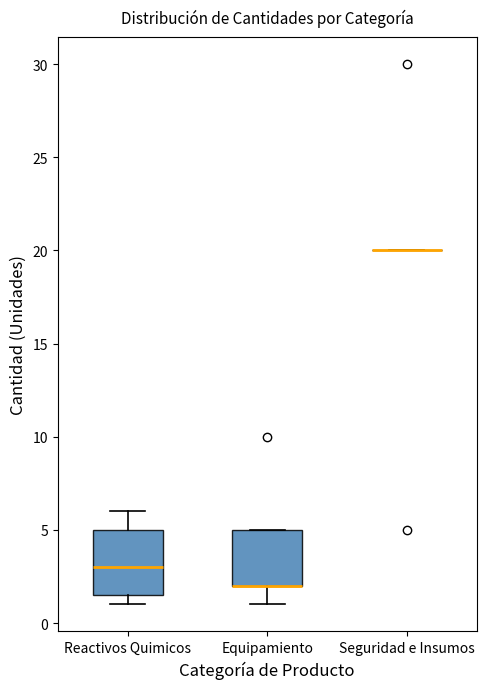

Which box is the tallest, from its lower edge to its upper edge?

Reactivos Quimicos